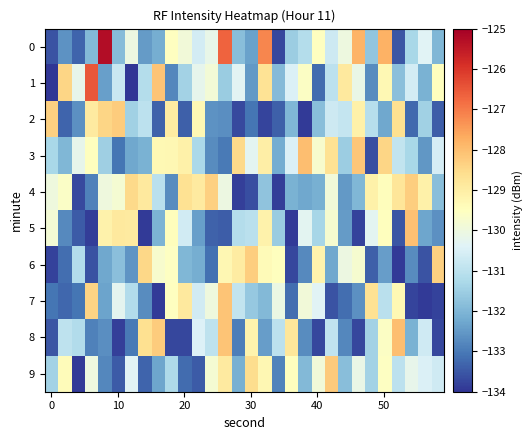

Which series has the widest spread of values?

row_0